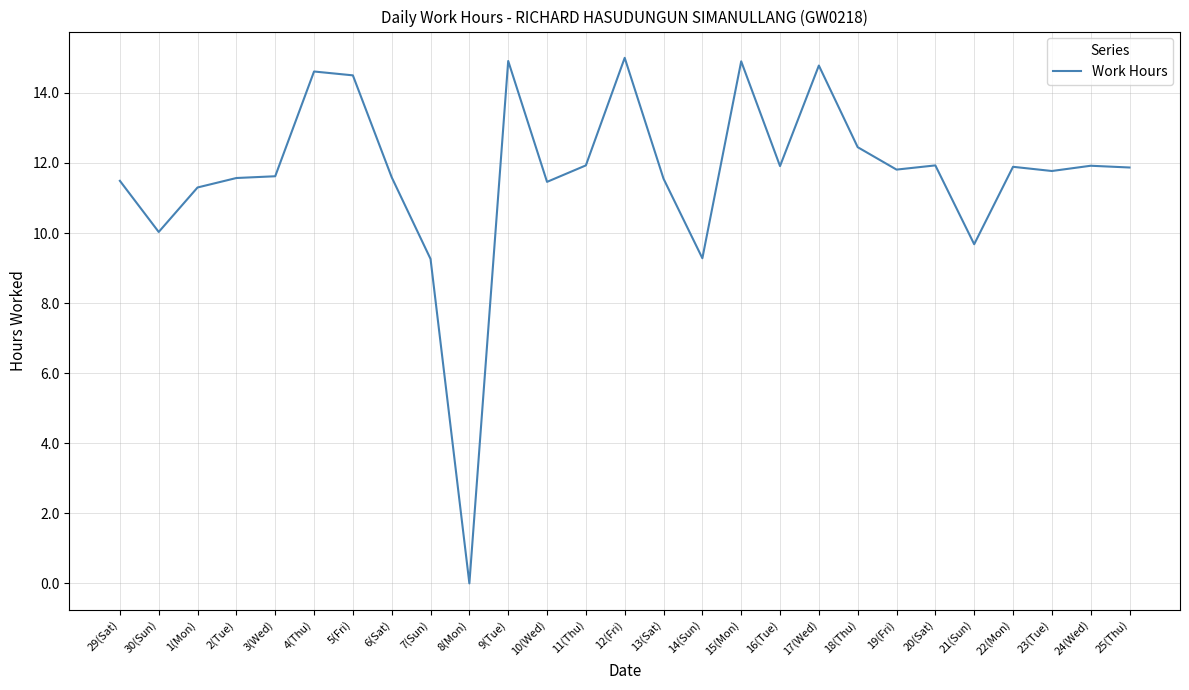

True or false: the data shows 4.8 at 7(Sun).

False